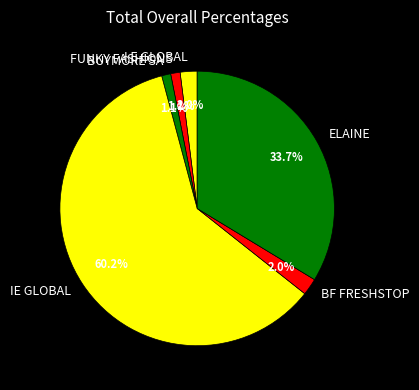

Between I E GLOBAL and FUNKY FASHIONS, which is larger?

I E GLOBAL